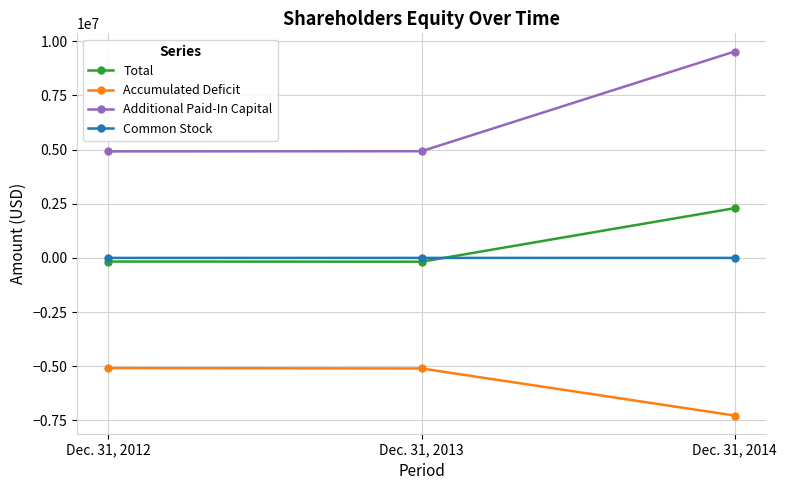

What is the spread (max minus min) of values at Dec. 31, 2013?

10025792